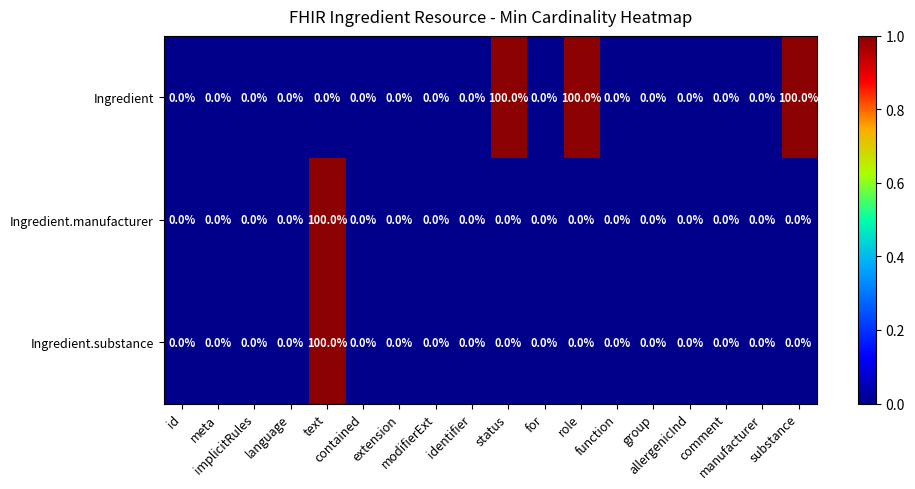

At how many categories does at least one series exceed 6?

4